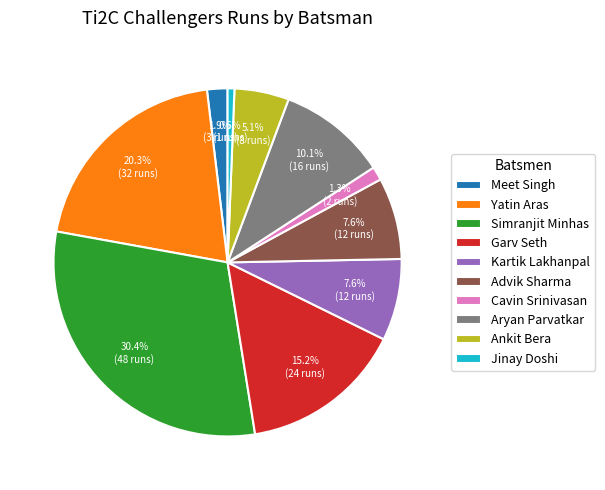

What is the ratio of the value at Garv Seth to the value at Simranjit Minhas?

0.5